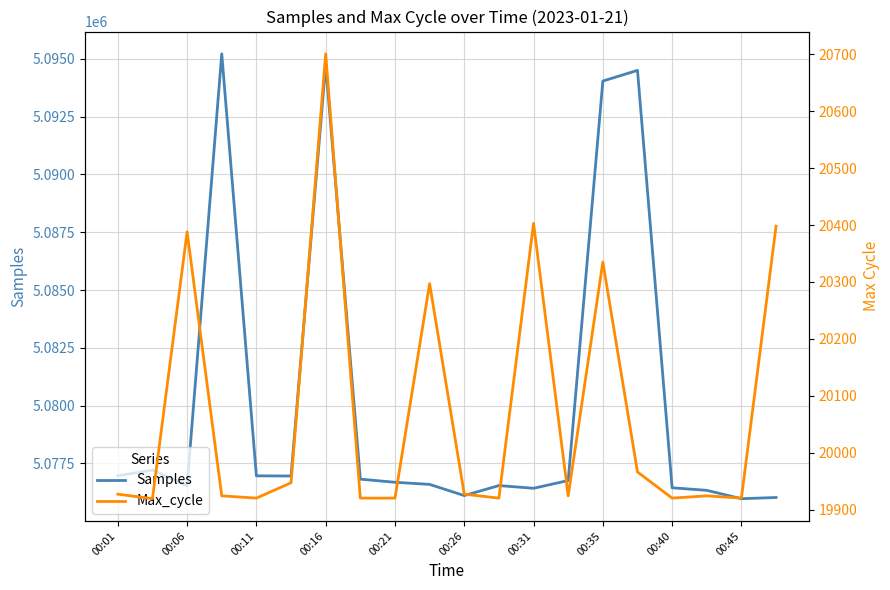

What are all the series names shown in the legend?

Samples, Max_cycle